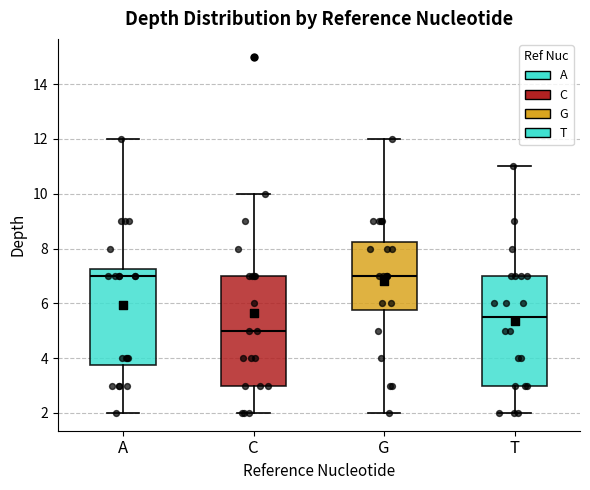

Reading left to right, read every box against the y-axis: the position of its median line, the range the box covers, and the ends of its whiskers. The values are not printed on the chart, so give them approximately, as read against the axis.

A: median 7.0, box 3.8 to 7.2, whiskers 2.0 to 12.0
C: median 5.0, box 3.0 to 7.0, whiskers 2.0 to 10.0
G: median 7.0, box 5.8 to 8.2, whiskers 2.0 to 12.0
T: median 5.6, box 3.0 to 7.0, whiskers 2.0 to 11.0